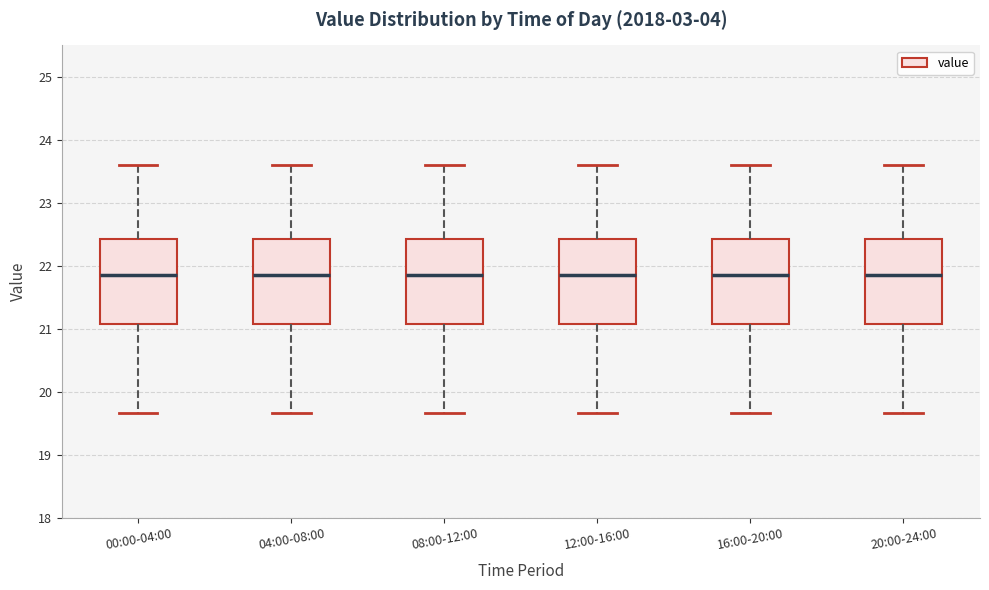

Where does the median line of the box for 00:00-04:00 sit on the y-axis? The values are not printed on the chart, so give them approximately, as read against the axis.

21.9